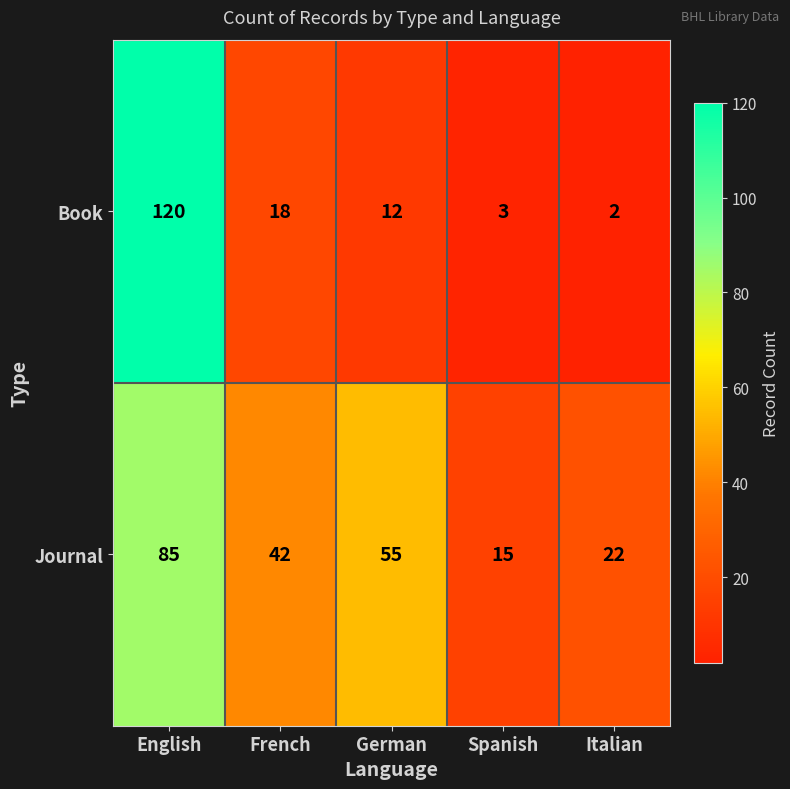

At which category does the chart reach its peak across all series?

English